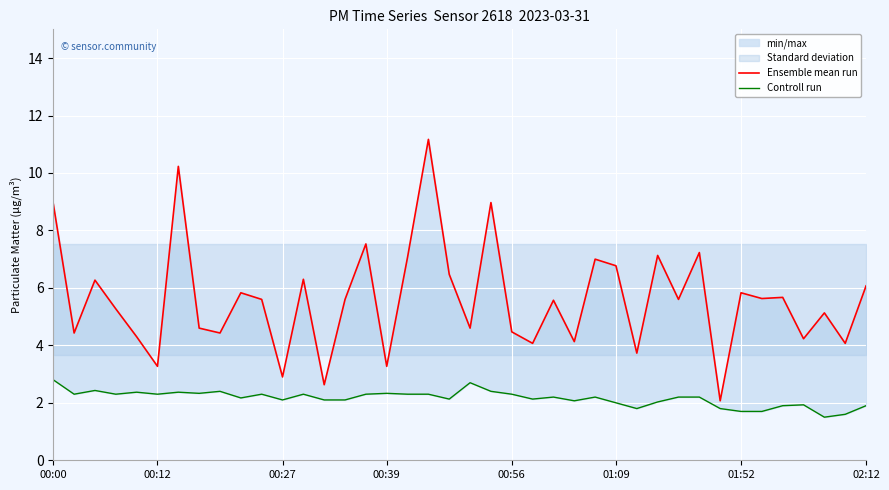

True or false: Ensemble mean run and Controll run cross at least once.

False